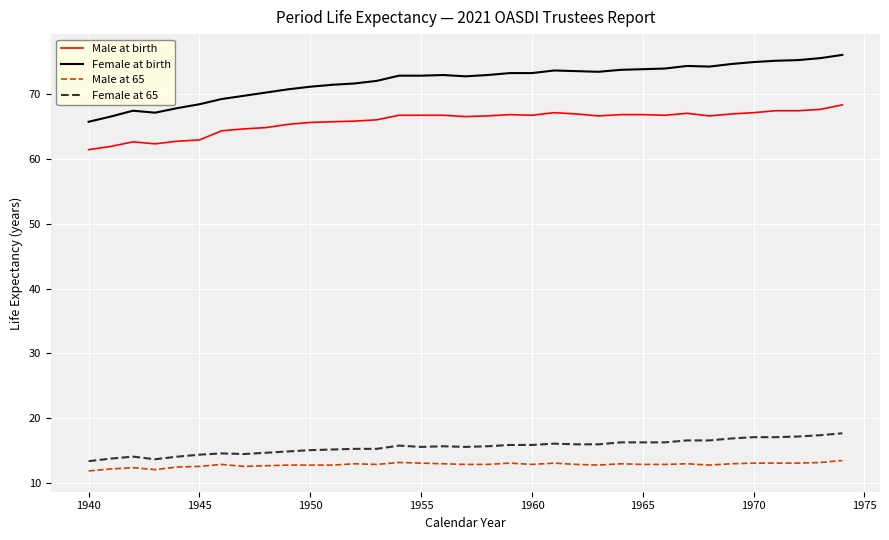

Which series has the widest spread of values?

Female at birth